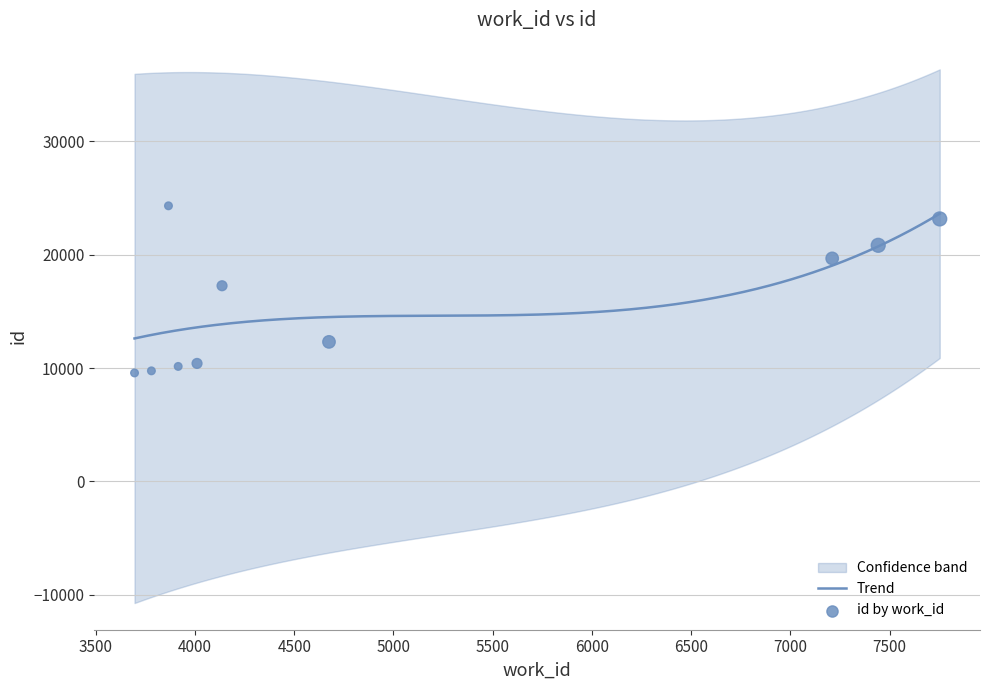

What is the change in value from 7443 to 3866?

+3484